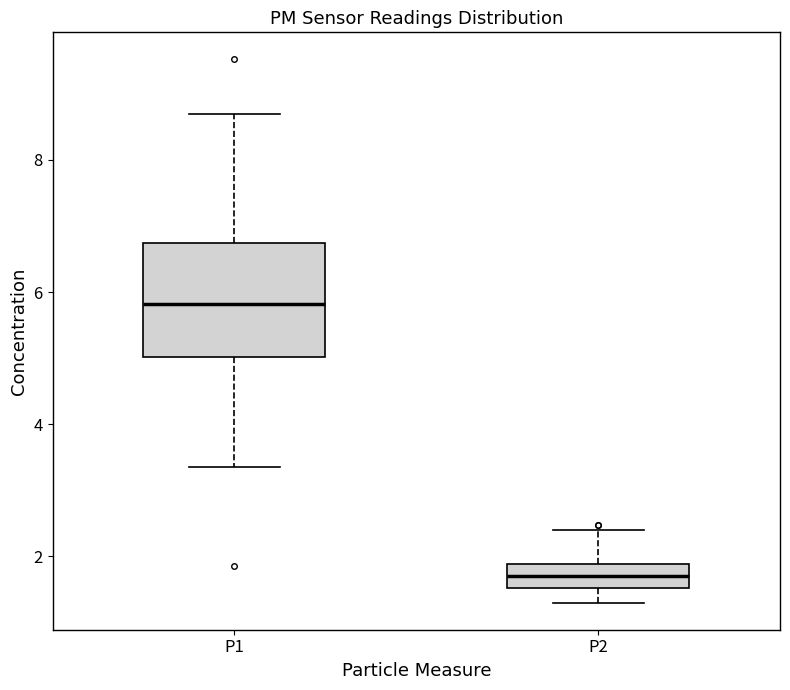

Reading left to right, transcribe this box plot: for each box, give where its median line is, the range the box spans, and where its two whiskers end, as read against the y-axis. The values are not printed on the chart, so give them approximately, as read against the axis.

P1: median 5.8, box 5.0 to 6.8, whiskers 3.4 to 8.8
P2: median 1.8 (inside the box), box 1.6 to 1.8, whiskers 1.4 to 2.4